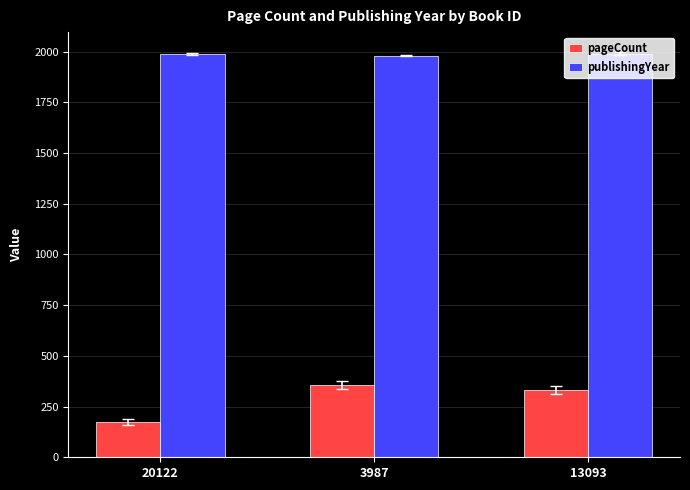

How many values in the publishingYear series are below 1989?

1